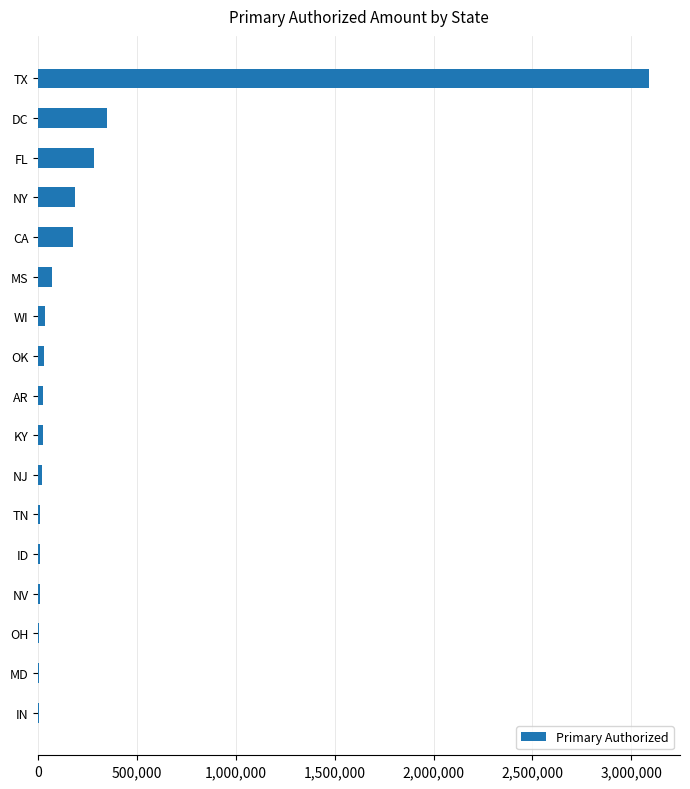

The chart shows a value of 279464.8 at FL. True or false?

True